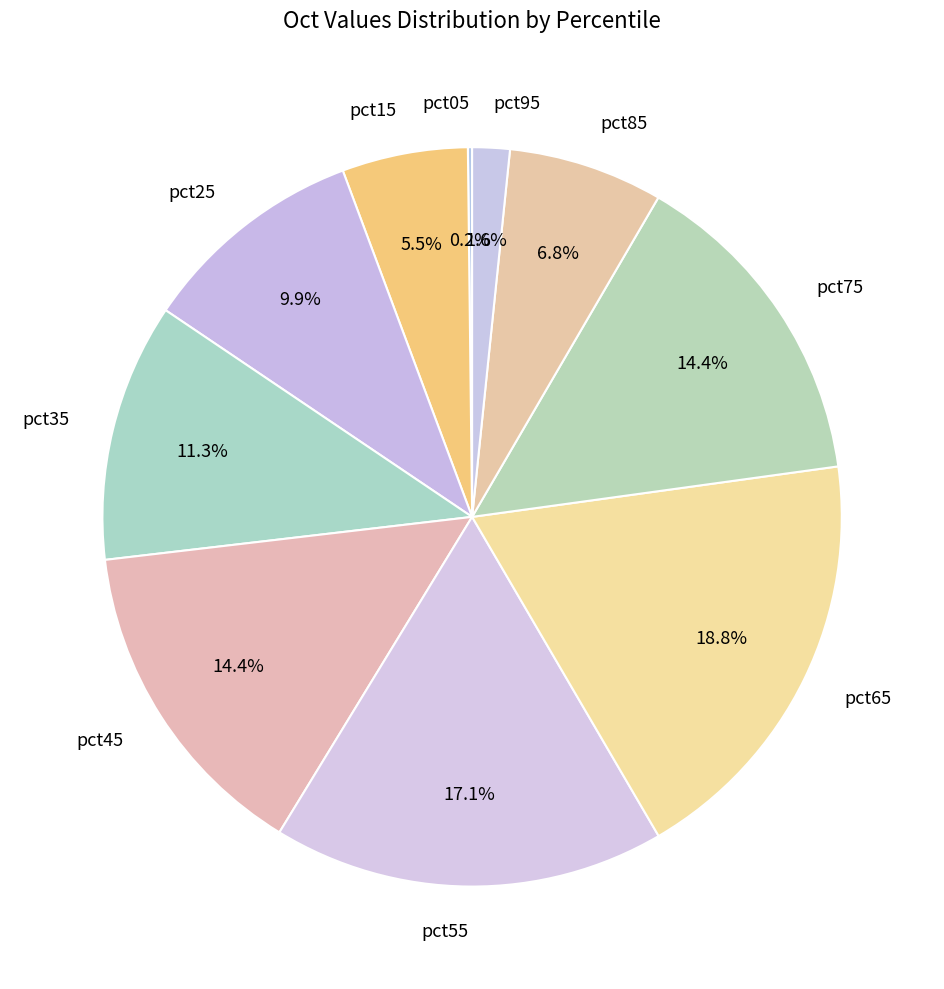

Is it true that pct45 is 3% of the pie?

False